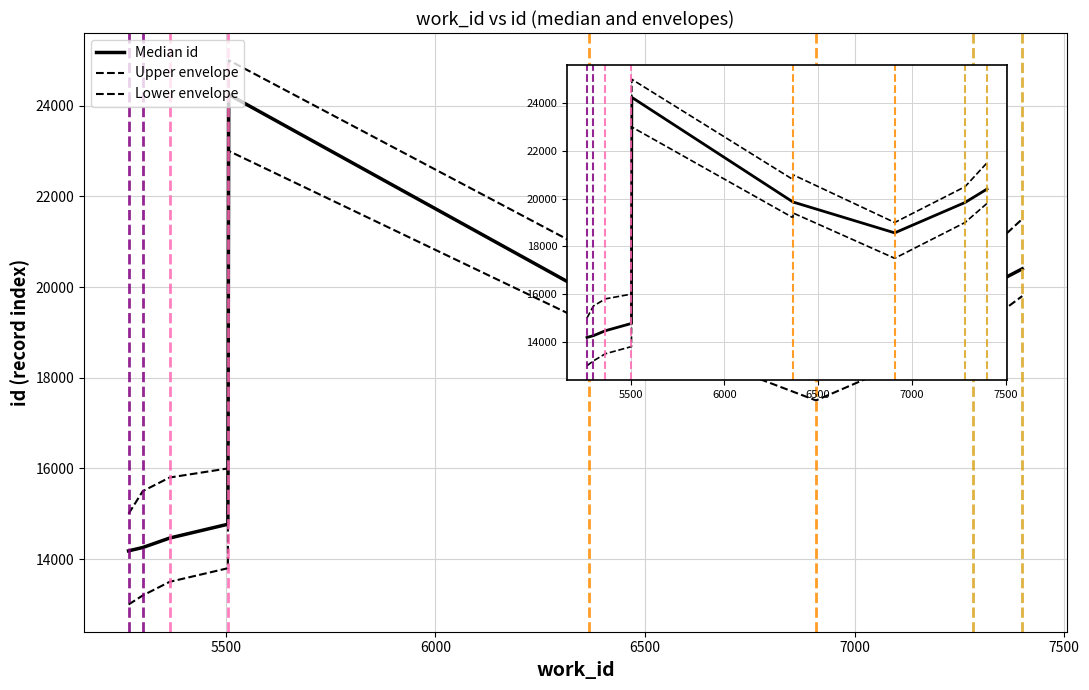

True or false: Lower envelope and Upper envelope cross at least once.

False